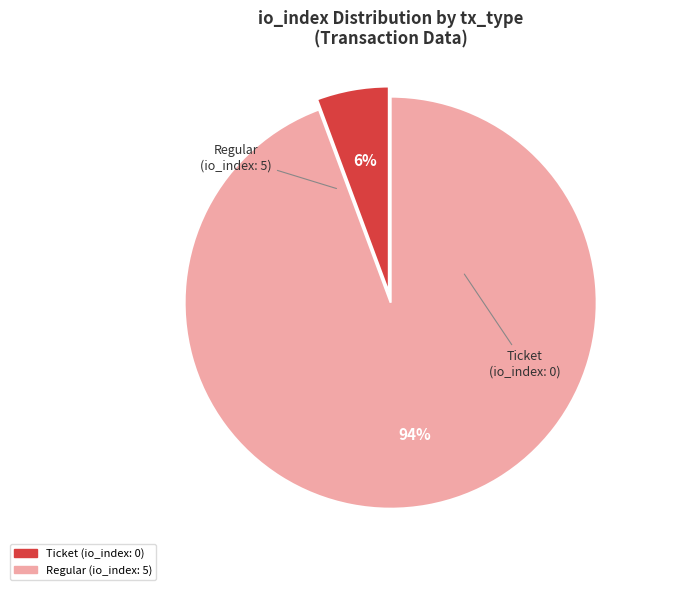

Count the number of slices in the pie.

2